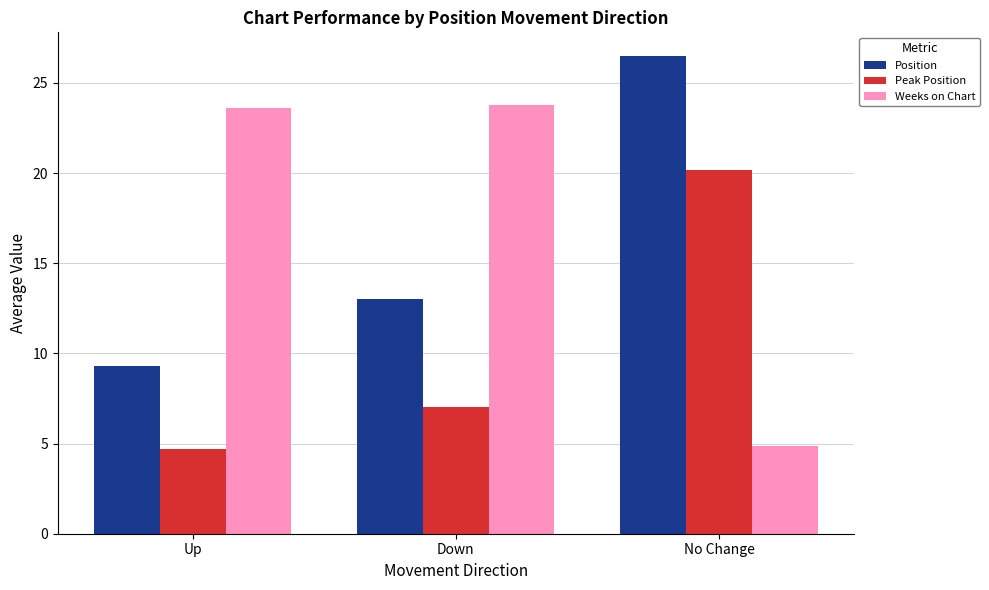

What are all the series names shown in the legend?

Position, Peak Position, Weeks on Chart